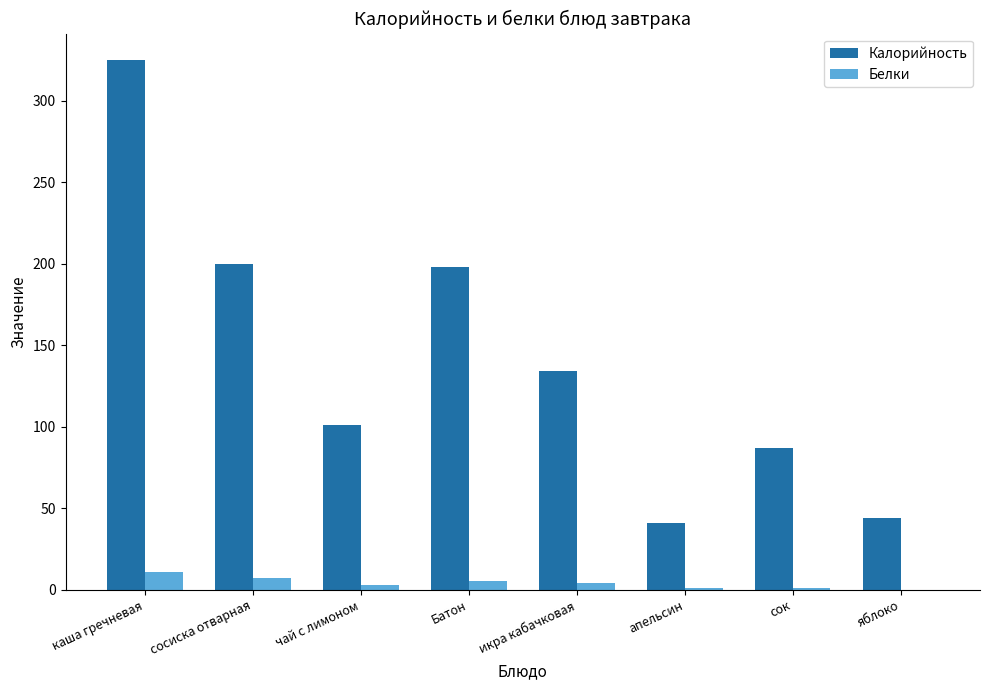

Read the Белки value at каша гречневая.

11.0